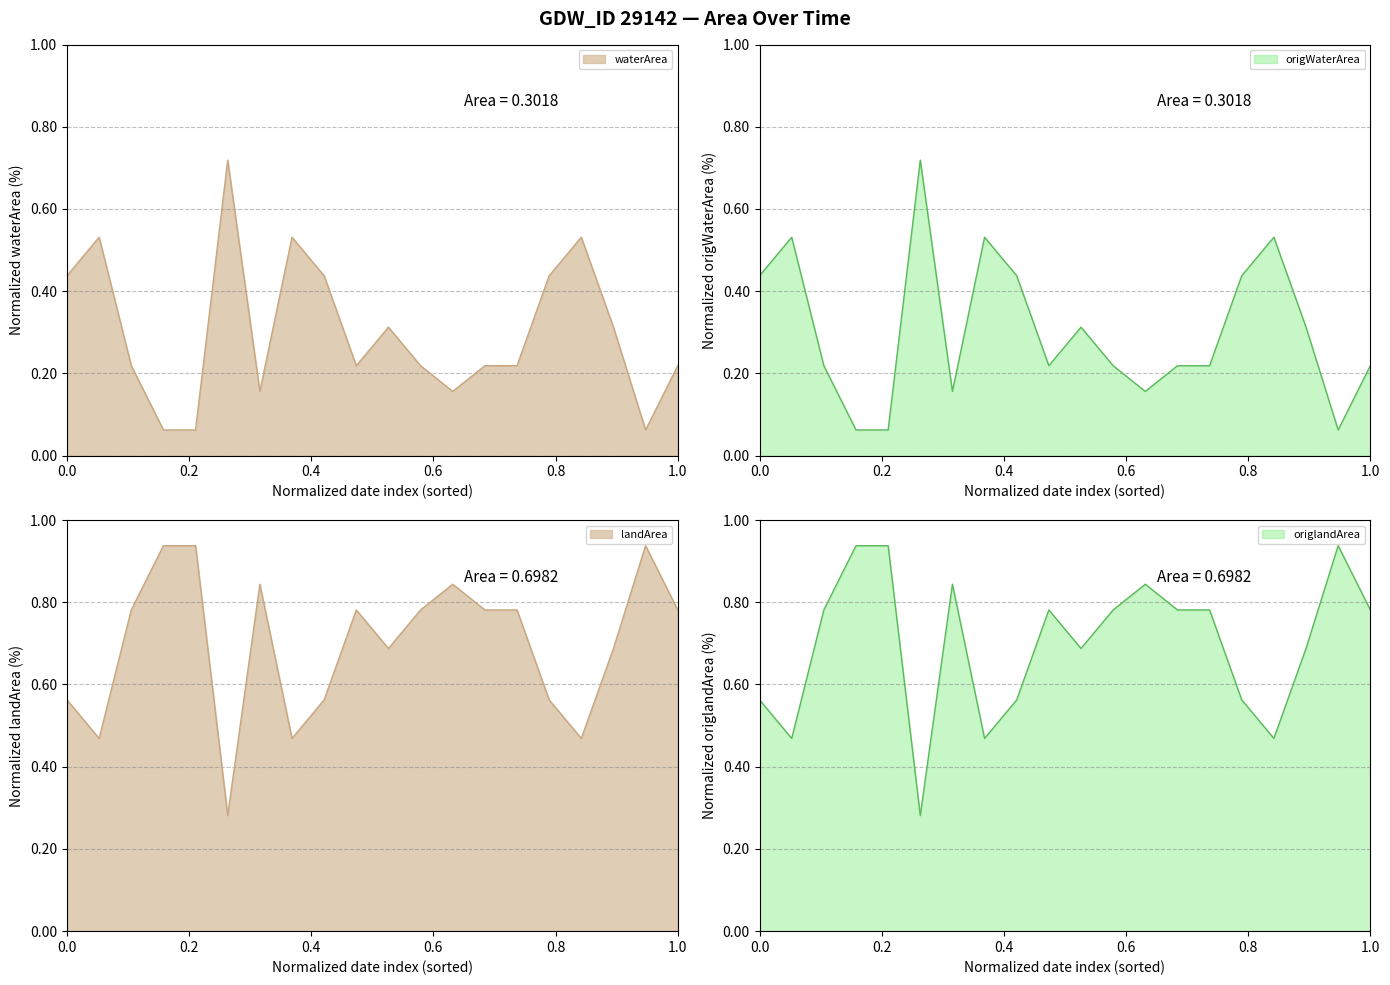

Which series has the widest spread of values?

waterArea